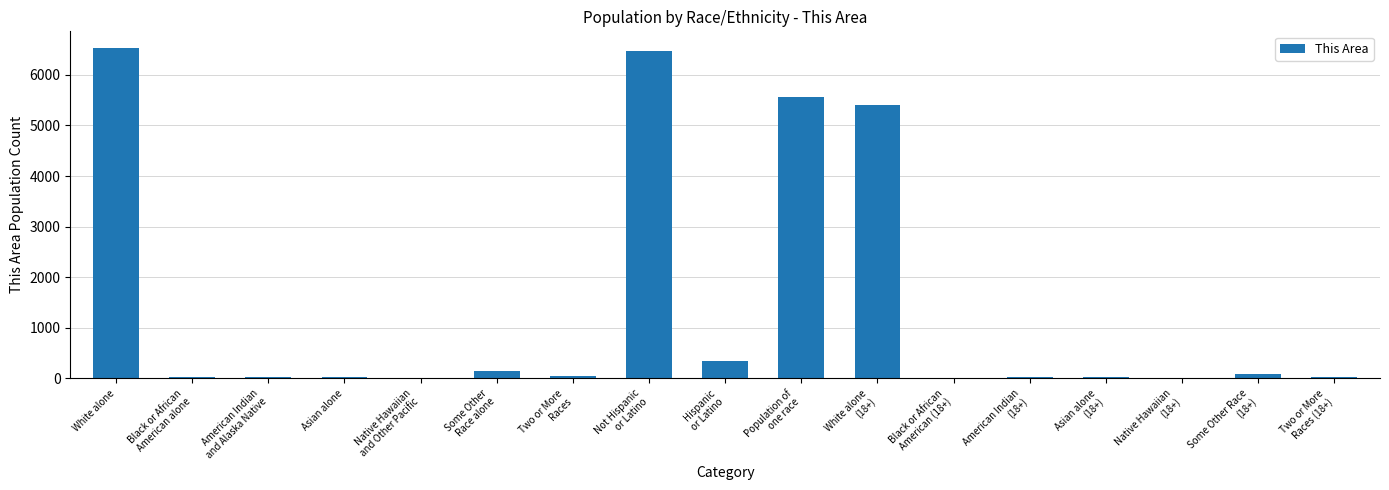

At which label does the data first exceed 32?

White alone